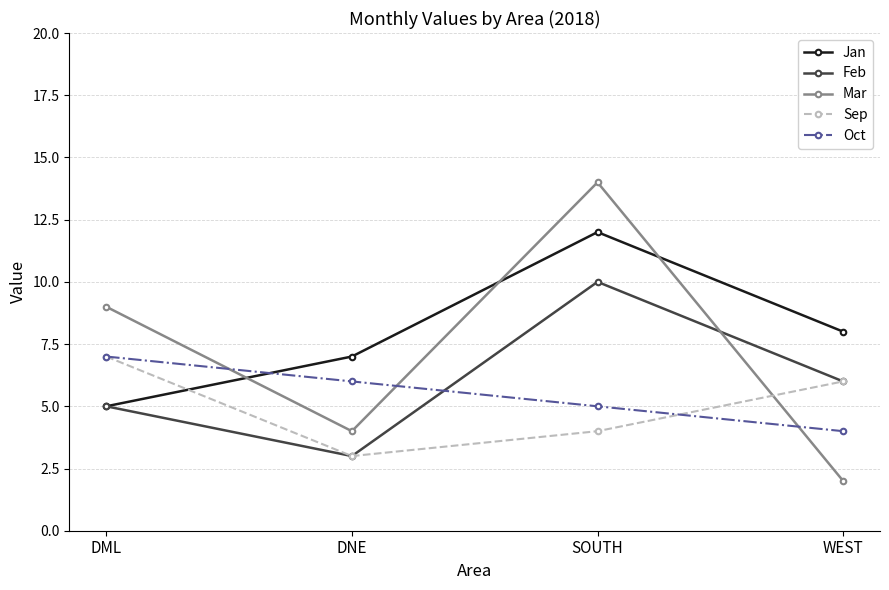

What position from the left is SOUTH?

3